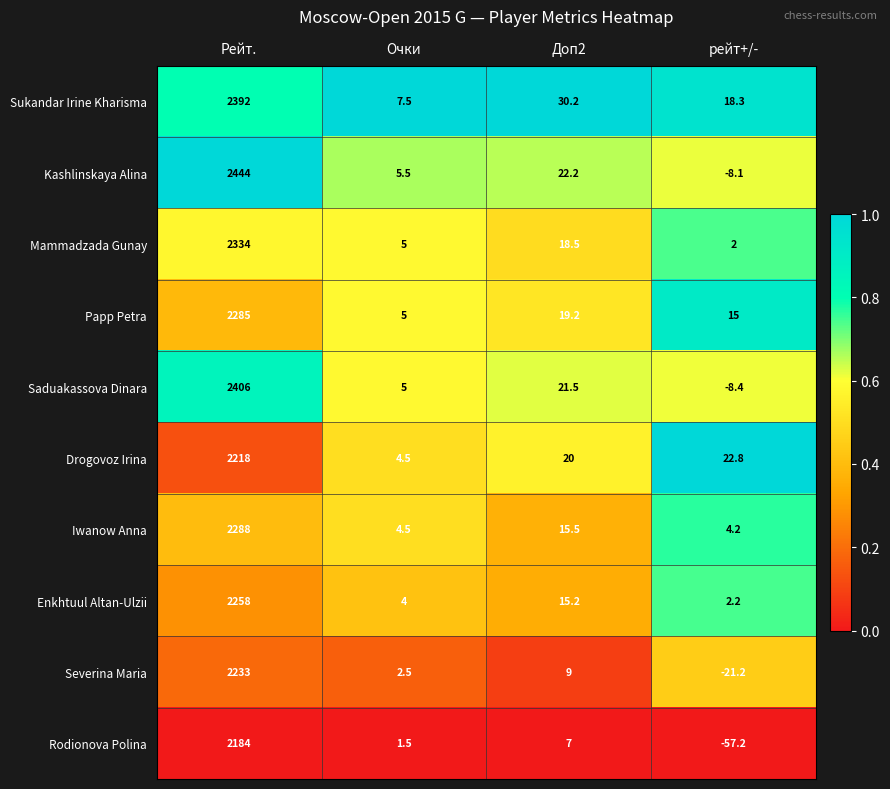

Which series has the largest total across all categories?

Kashlinskaya Alina